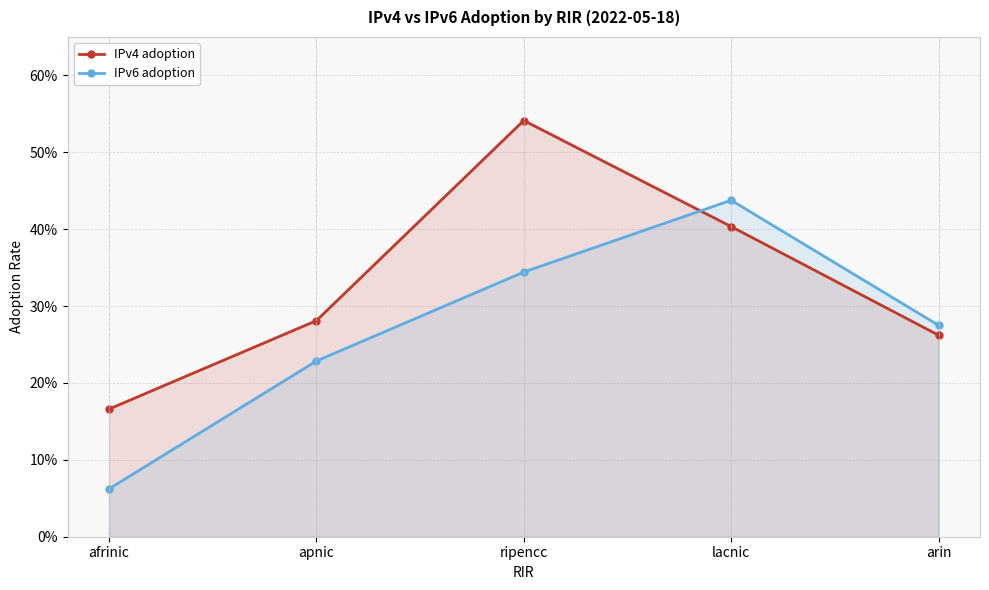

The IPv6 adoption series shows 0.3 at arin. True or false?

True